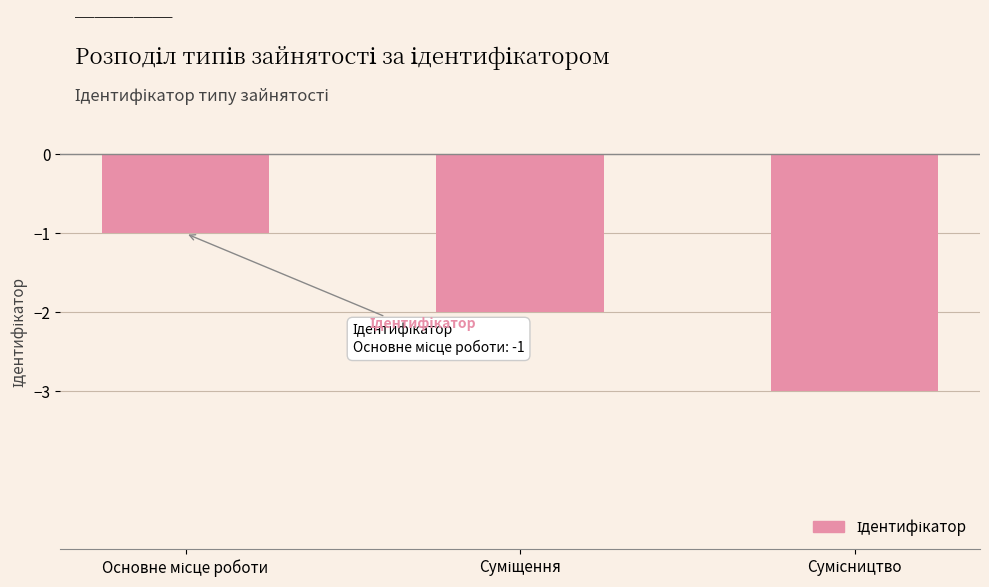

What is the value of the 3rd bar from the left?

-3